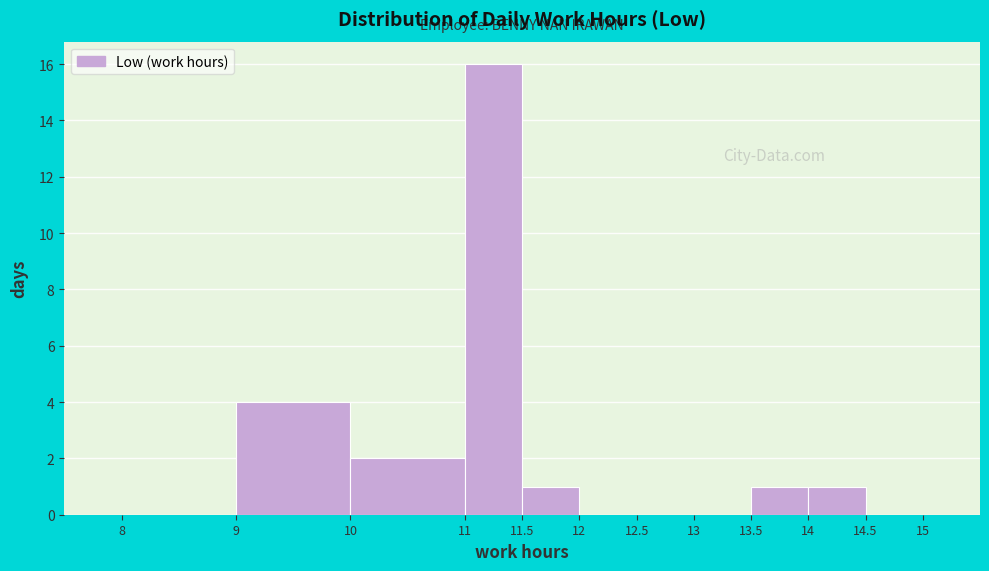

Reading left to right, transcribe this chart: for each bar, give the range it covers on the x-axis and its height. The values are not printed on the chart, so give them approximately, as read against the axis.

8 to 9: 0
9 to 10: 4
10 to 11: 2
11 to 11.5: 16
11.5 to 12: 1
12 to 12.5: 0
12.5 to 13: 0
13 to 13.5: 0
13.5 to 14: 1
14 to 14.5: 1
14.5 to 15: 0